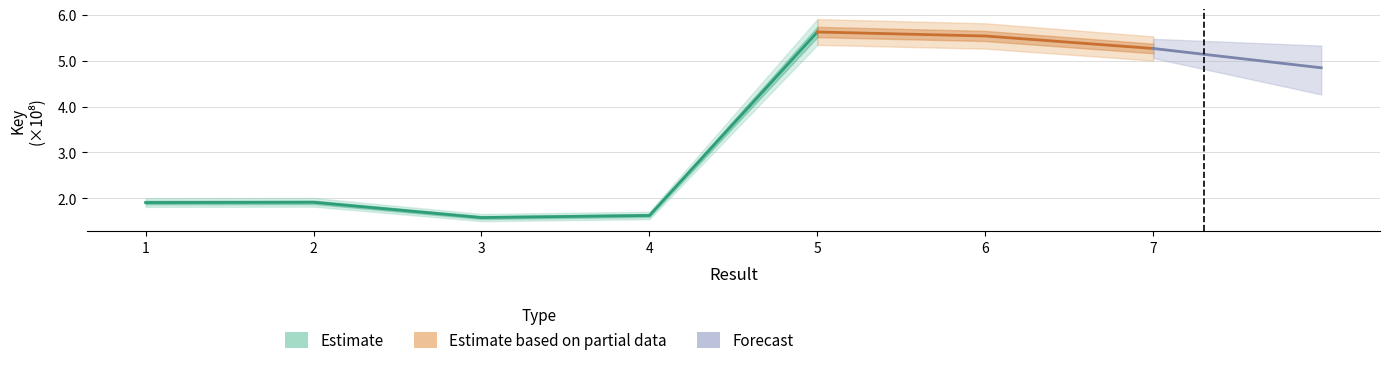

Which has a higher value, 6 or 2?

6